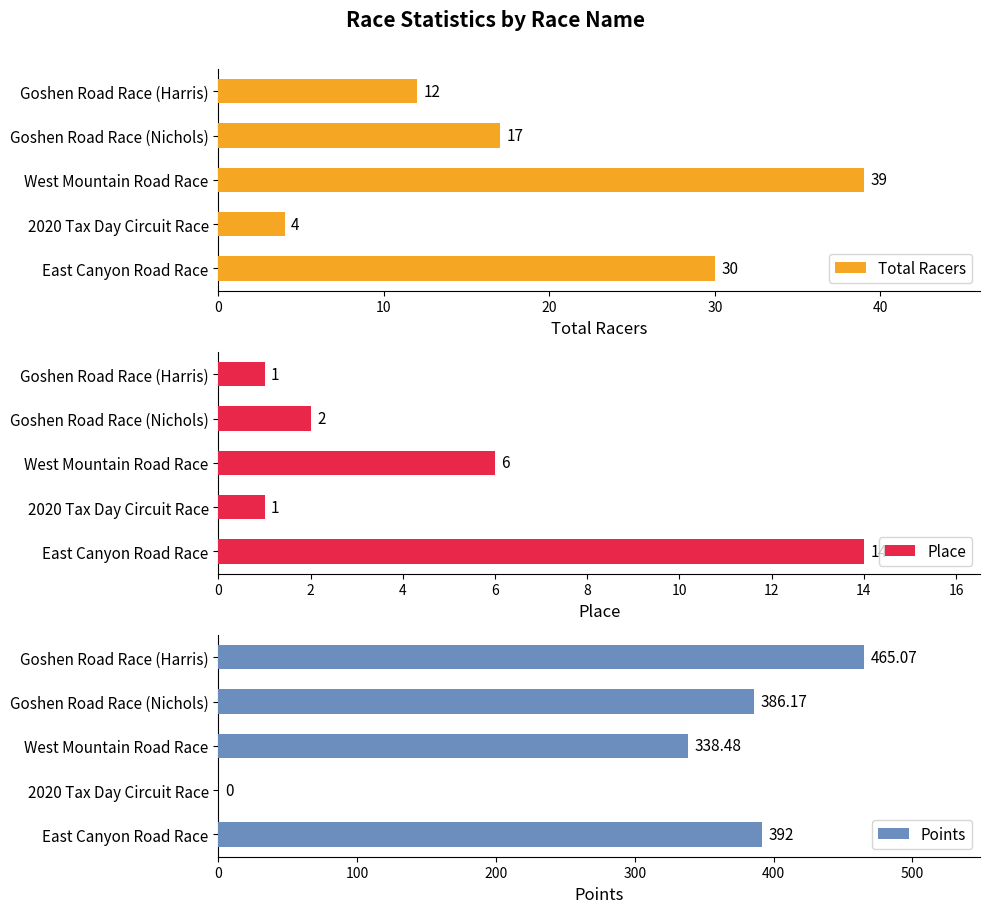

The value of Points at Goshen Road Race (Harris) is 726.3. True or false?

False